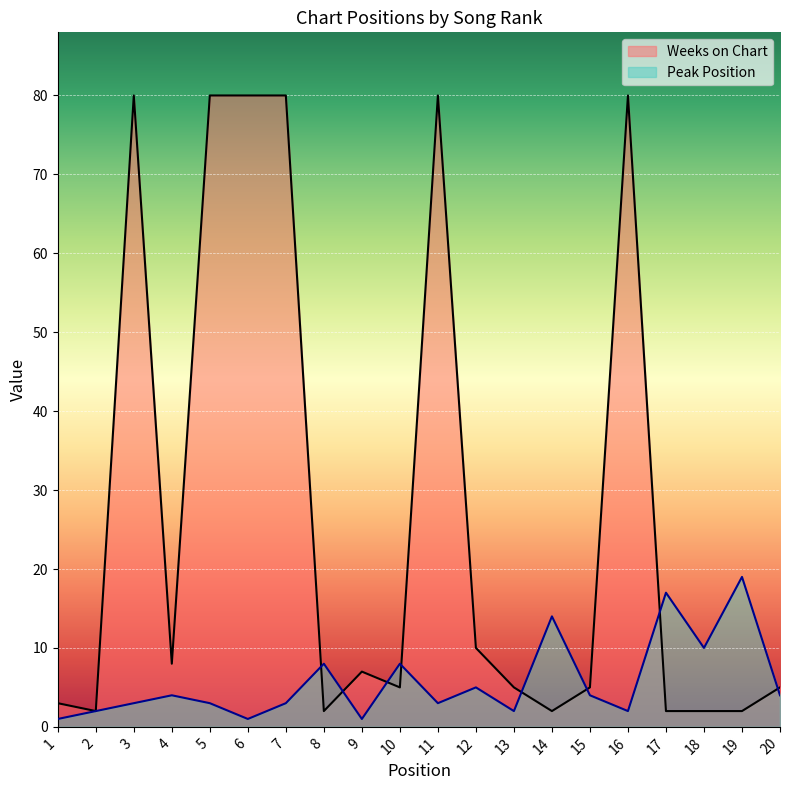

True or false: Peak Position and Weeks on Chart intersect in this chart.

True